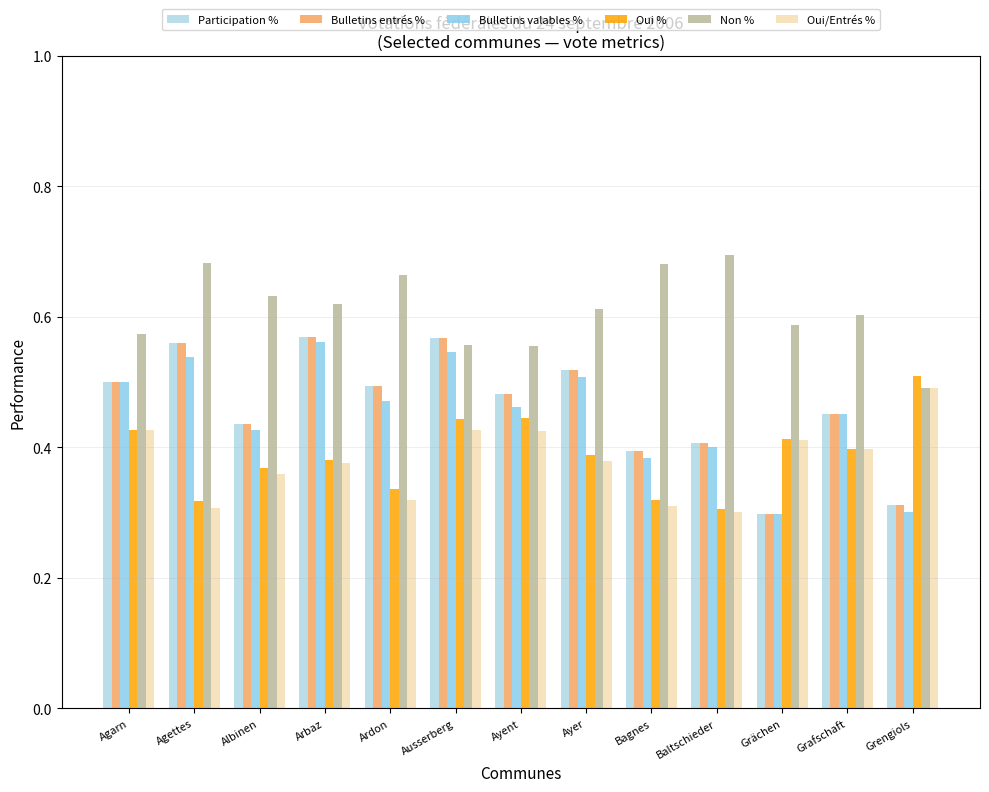

How many bars are there in total?

78